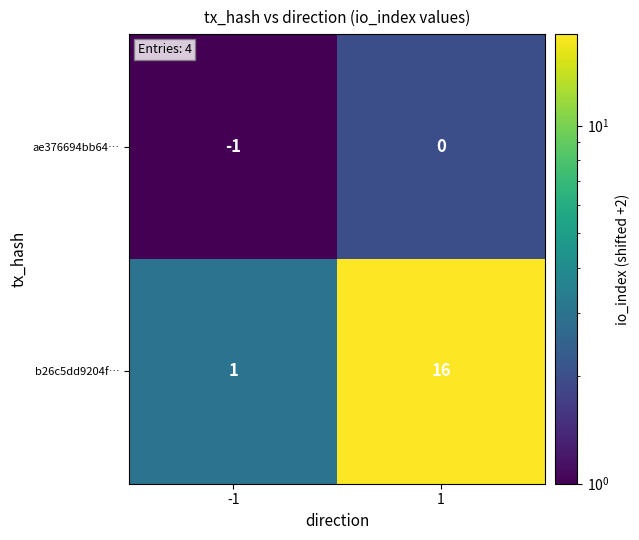

At which category does the chart reach its minimum across all series?

-1